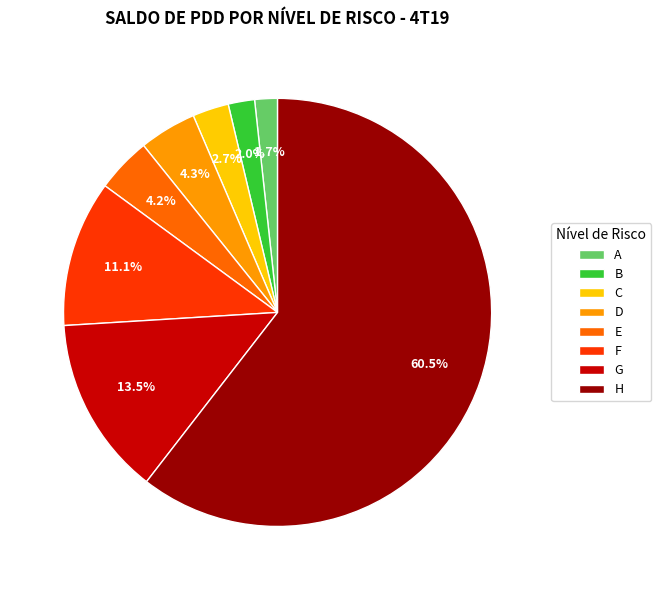

Is there any slice that represents more than half of the pie?

Yes